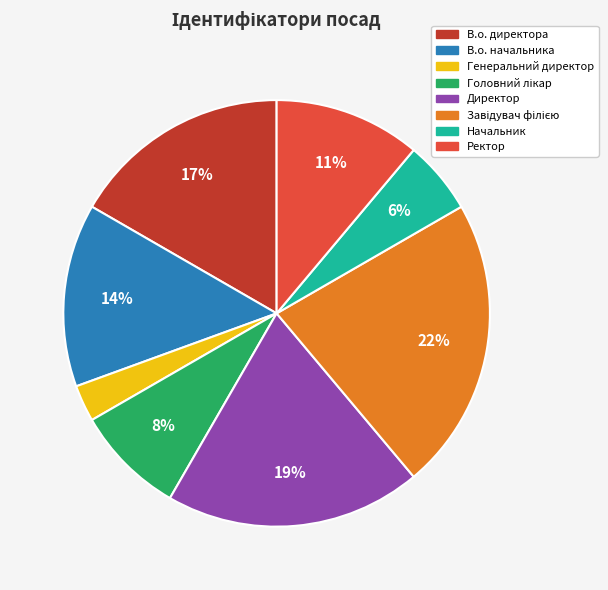

Is В.о. директора the majority of the pie?

No